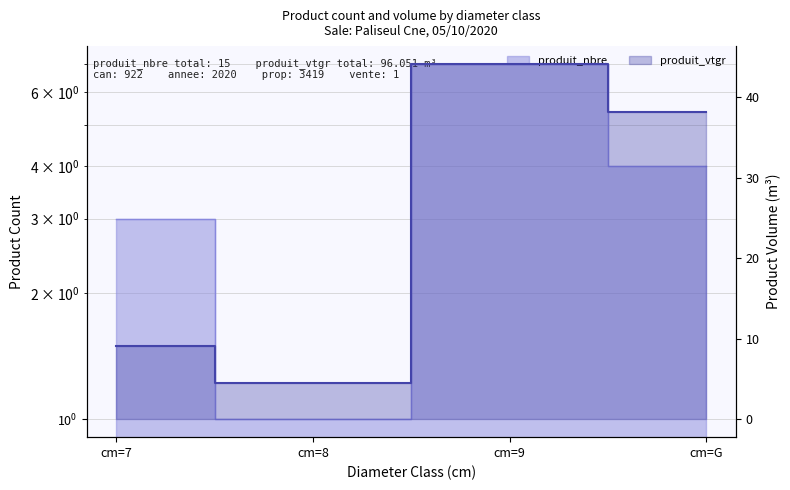

What is the difference between the produit_vtgr values at cm=9 and cm=G?

5.9